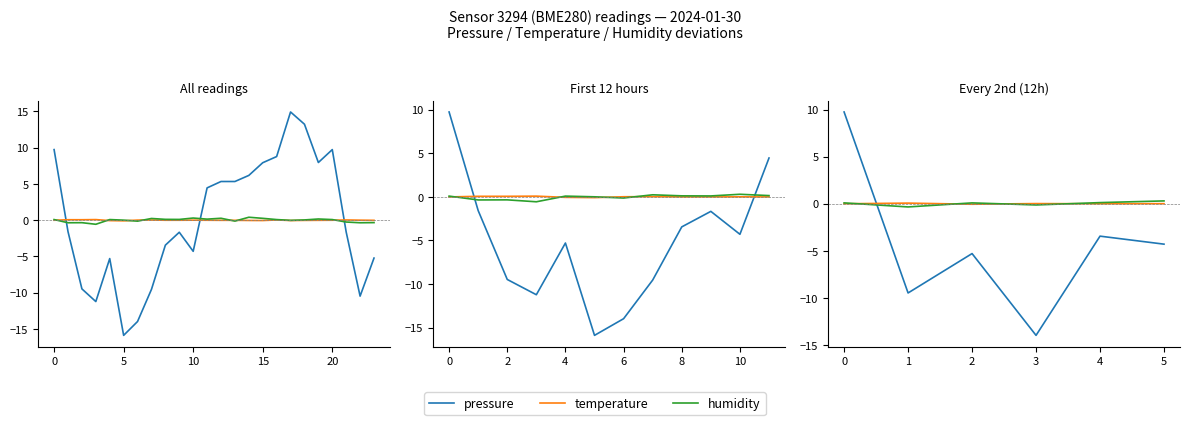

What is the difference between the maximum and minimum values in the temperature series?

0.1